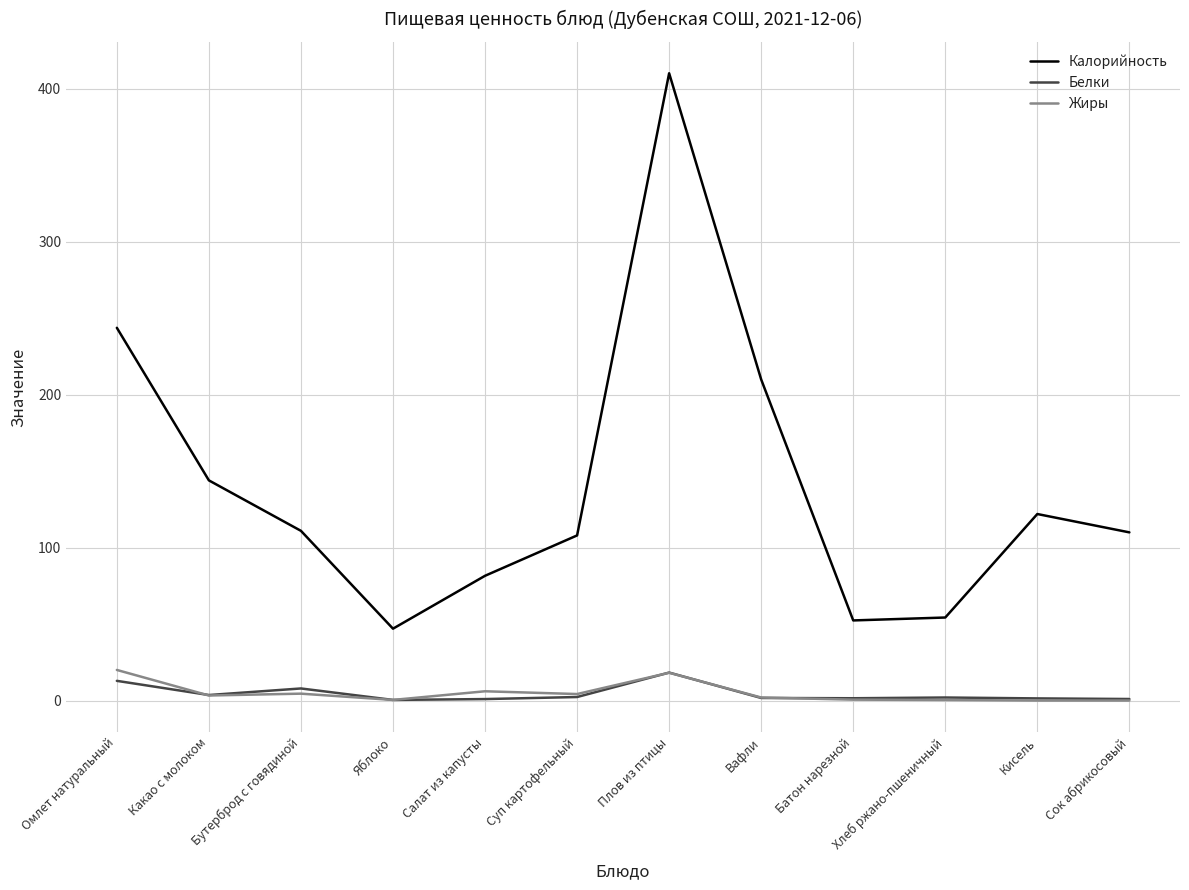

At which category does Белки reach its first local valley?

Какао с молоком